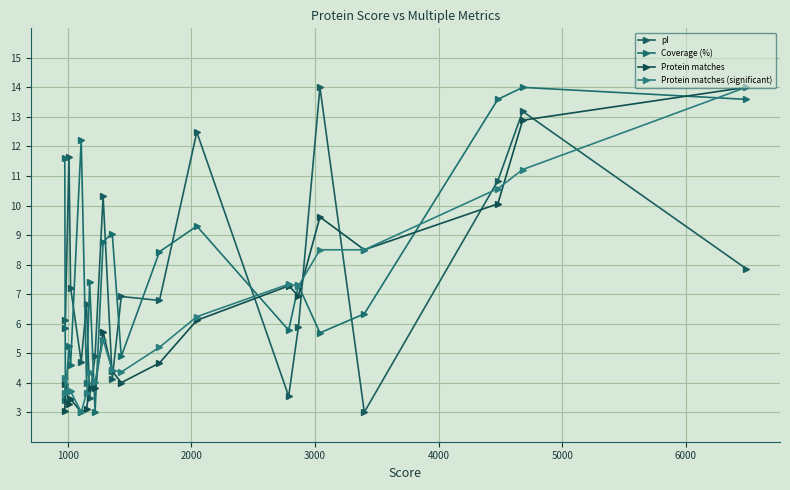

How many data points does each series have?

20